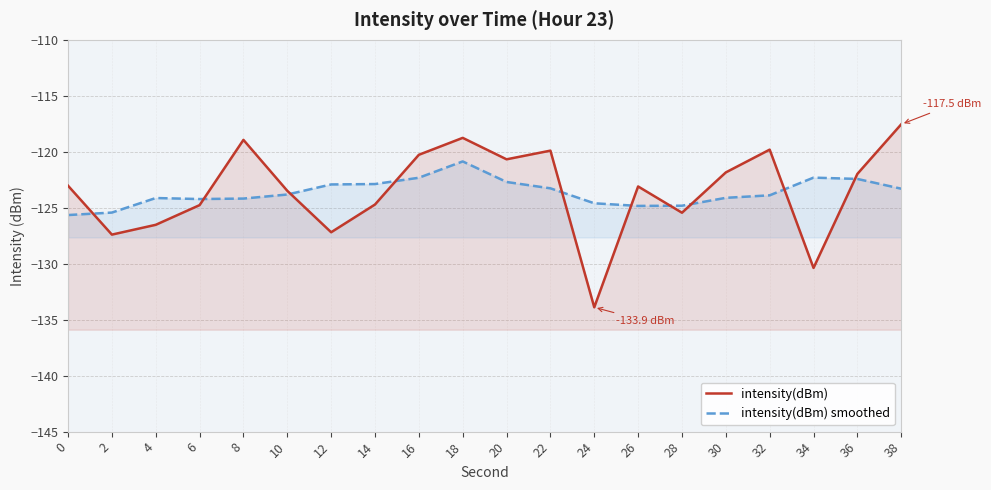

How many interior local valleys does the intensity(dBm) smoothed series have?

2